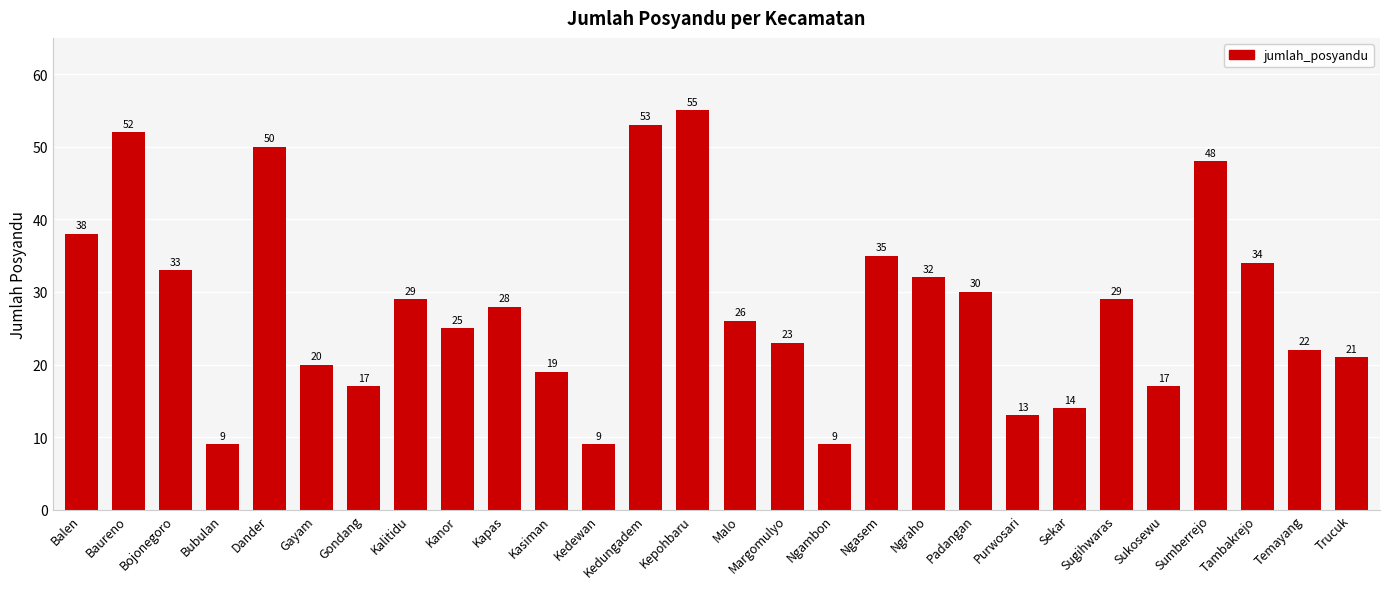

How many values are below 28?

14